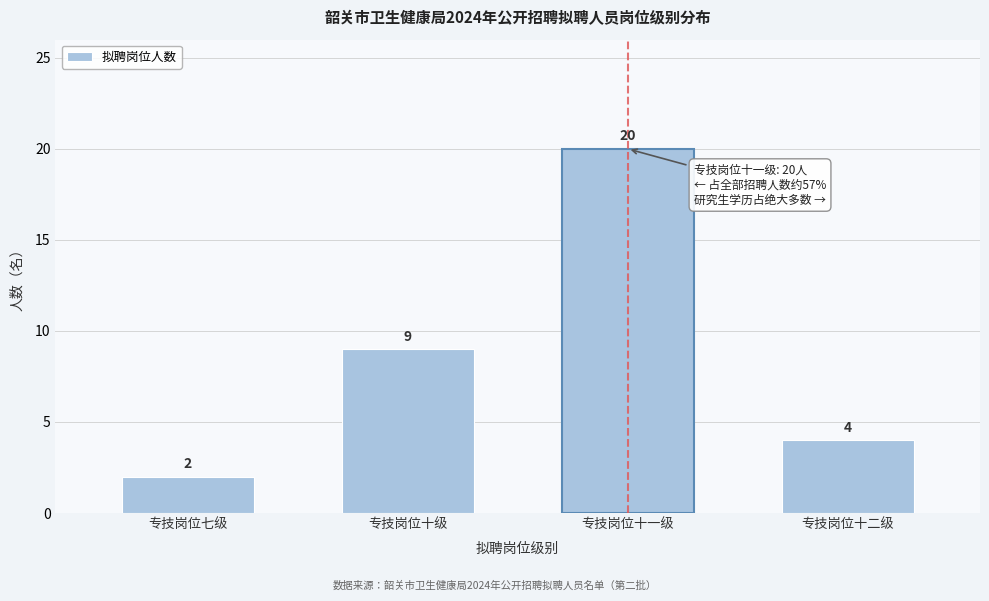

Reading left to right, what are all the values shown in this chart?

专技岗位七级=2	专技岗位十级=9	专技岗位十一级=20	专技岗位十二级=4